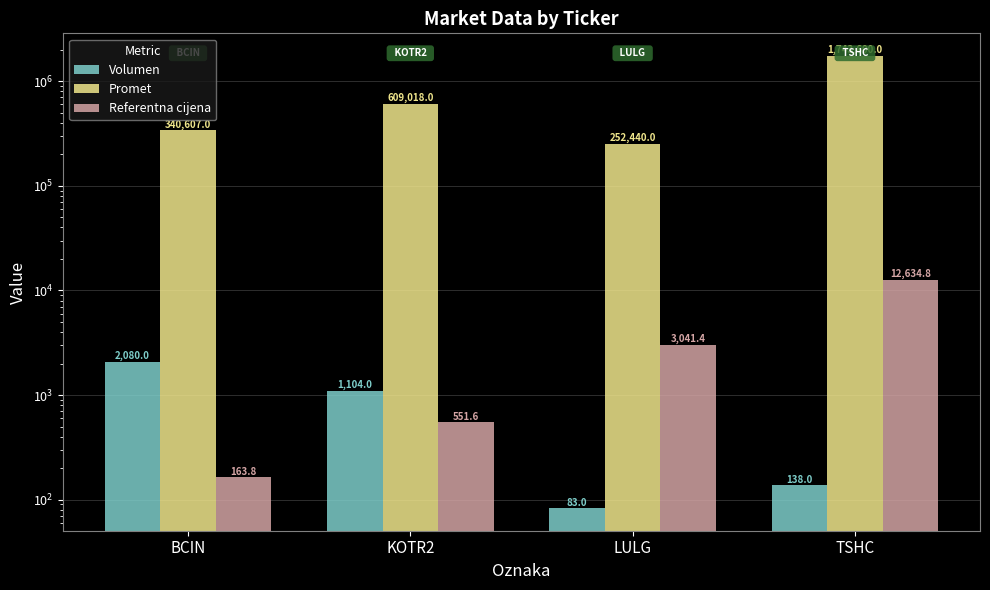

Reading right to left, what are all the values shown in this chart?

Volumen: TSHC=138.0	LULG=83.0	KOTR2=1104.0	BCIN=2080.0
Promet: TSHC=1743600.0	LULG=252440.0	KOTR2=609018.0	BCIN=340607.0
Referentna cijena: TSHC=12634.8	LULG=3041.4	KOTR2=551.6	BCIN=163.8